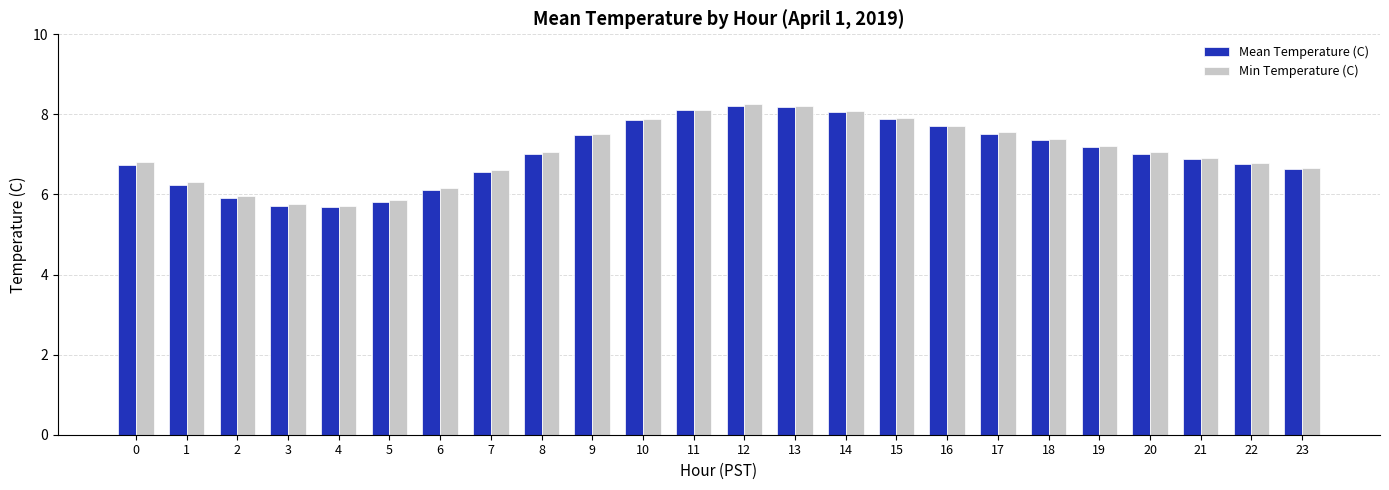

What is the lowest value of the Min Temperature (C) series?

5.7